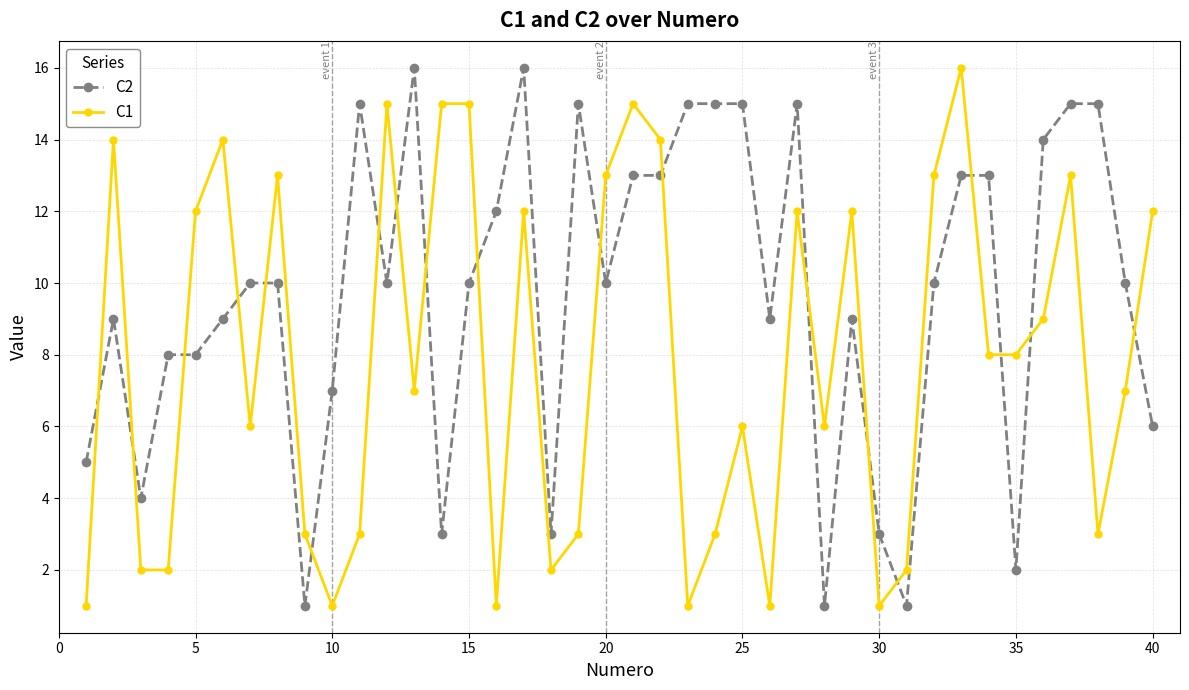

Which series has the largest total across all categories?

C2